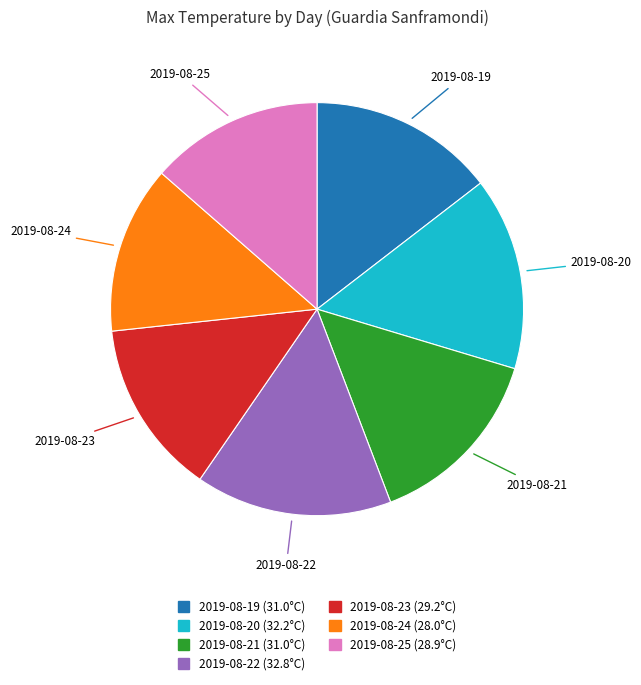

Between 2019-08-21 and 2019-08-22, which is larger?

2019-08-22